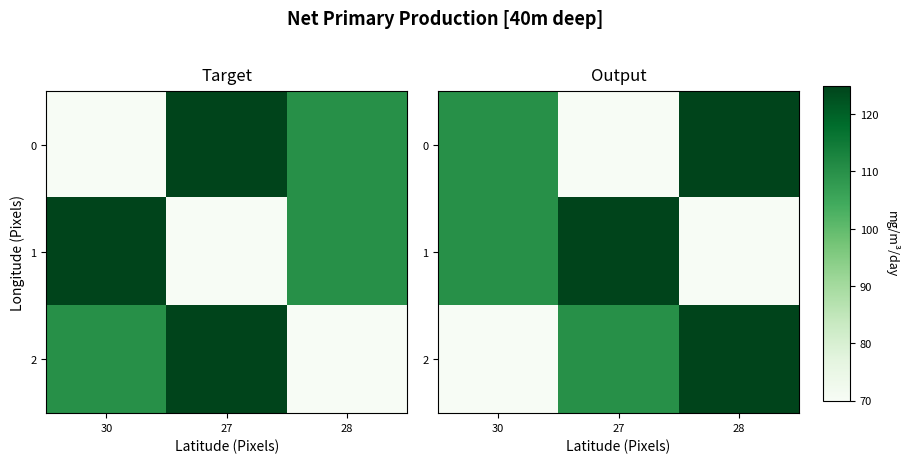

What is the difference between the highest and lowest values at 28?

55